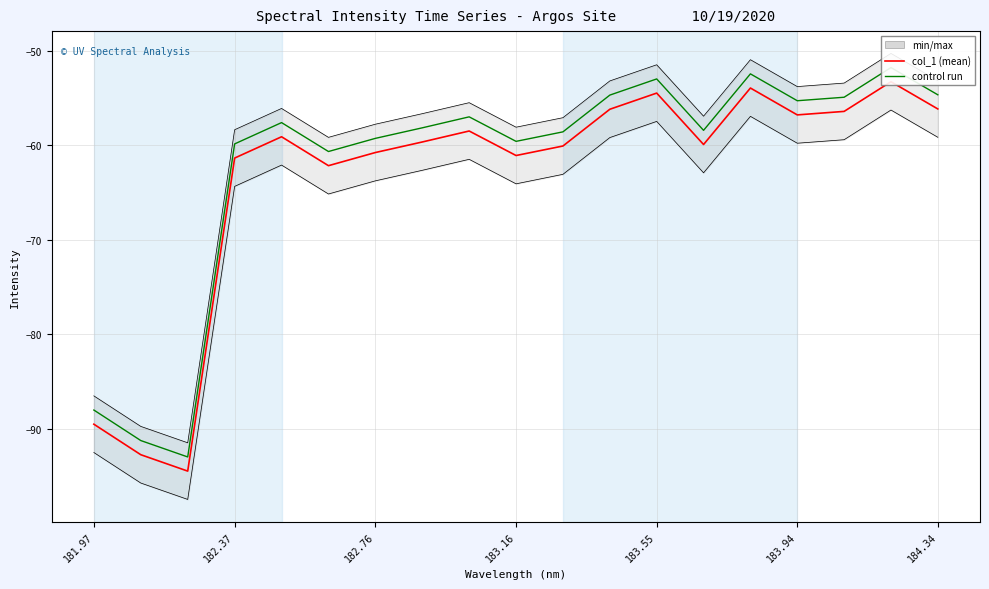

What is the difference between the maximum and second lowest values?

39.5